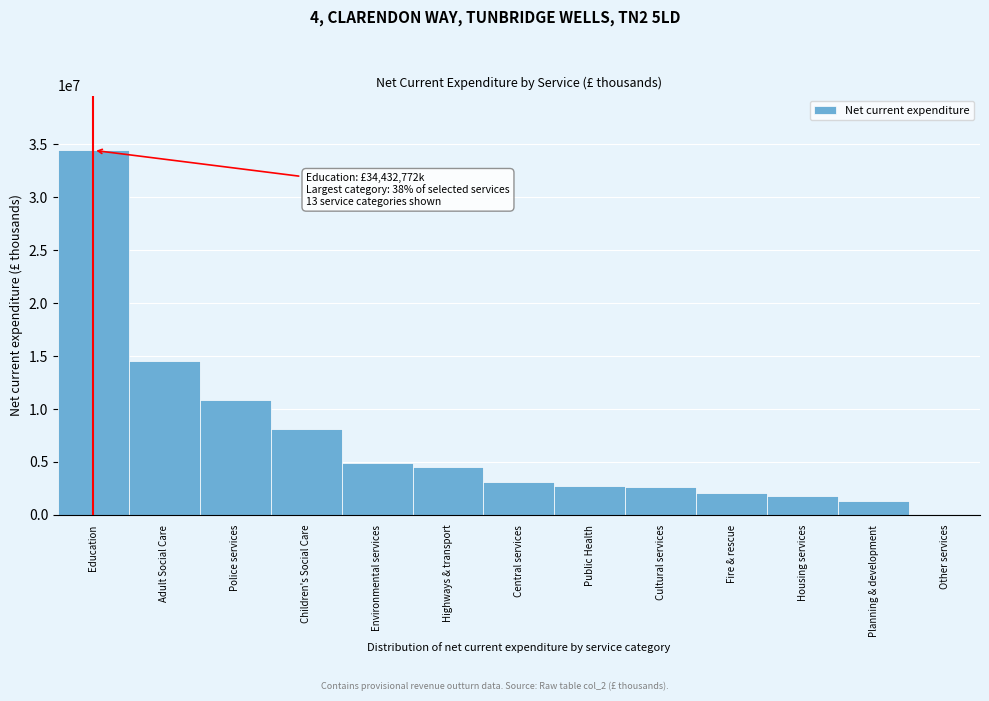

At which label is the value closest to 17263729?

Adult Social Care